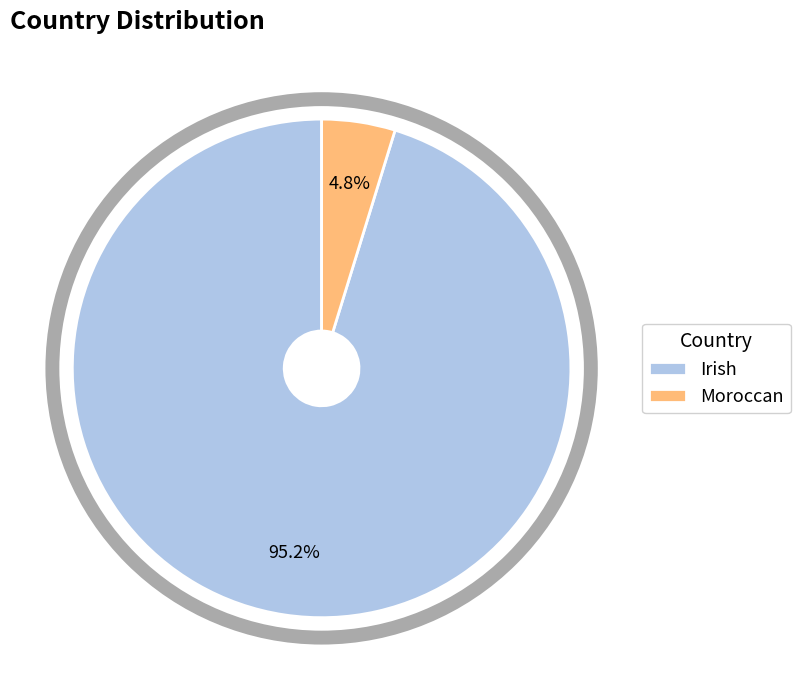

Which has a higher value, Moroccan or Irish?

Irish